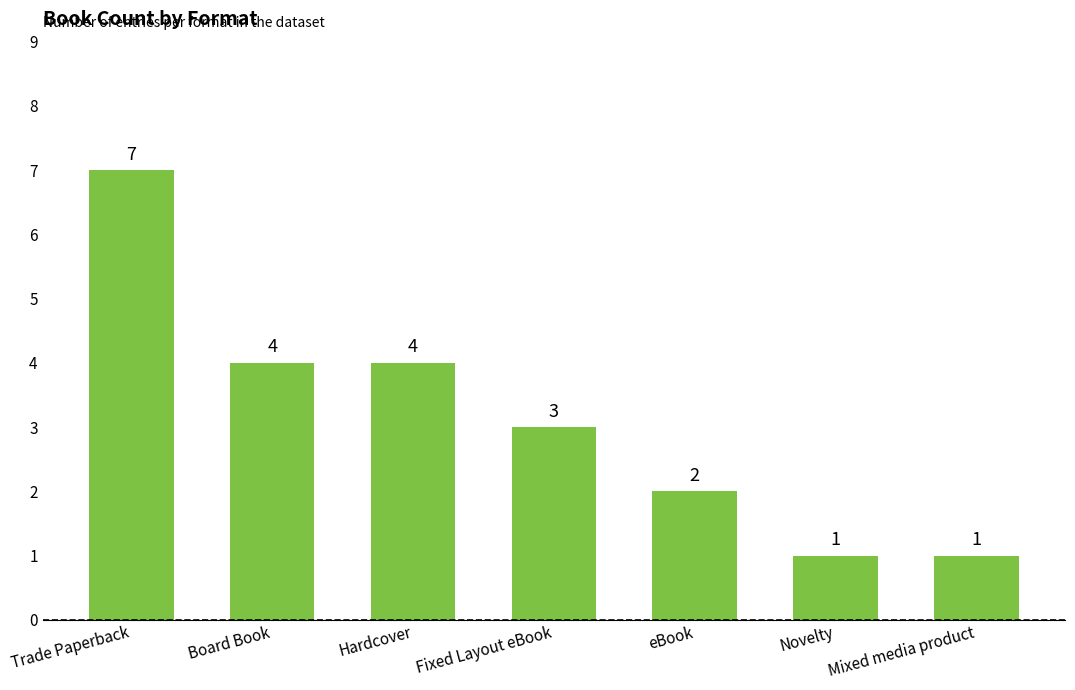

What is the average value?

3